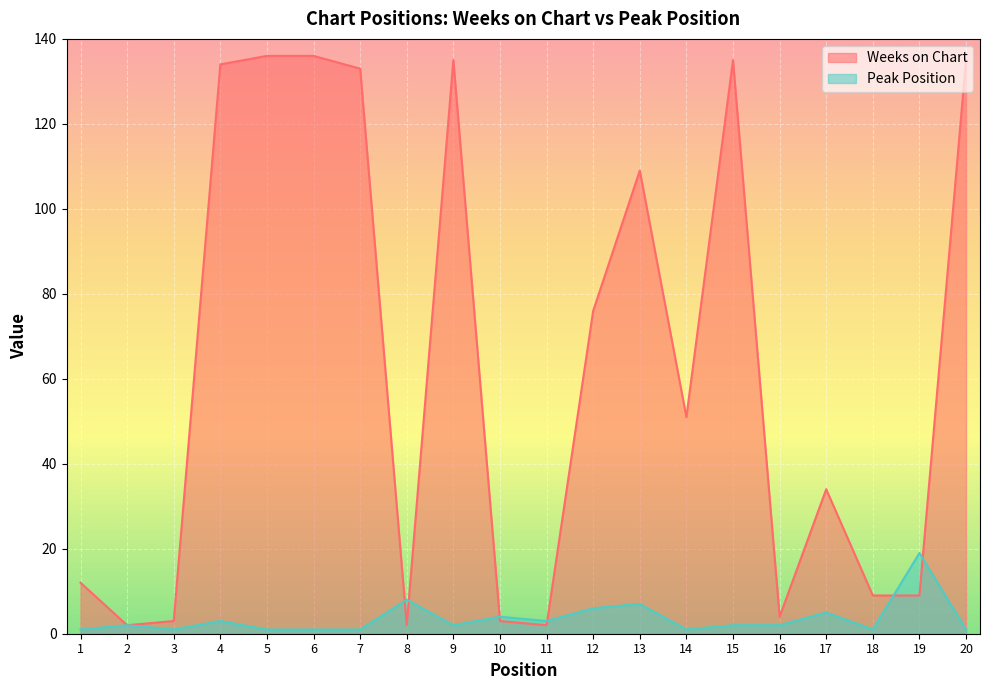

Is it true that Peak Position equals 2 at 7?

False